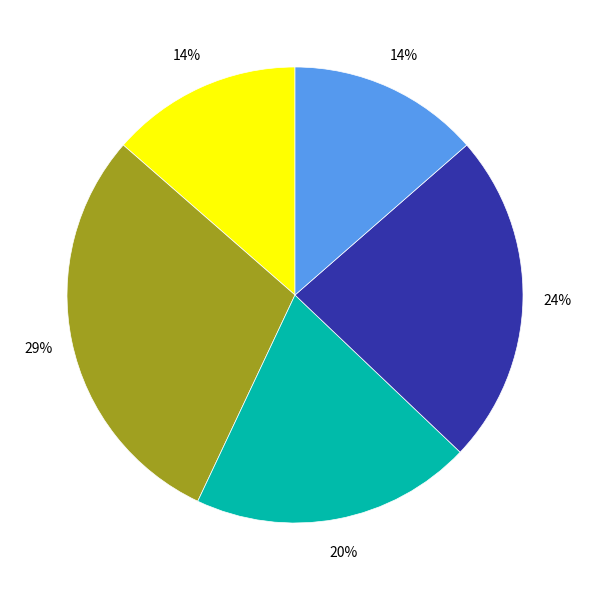

Is there any slice that represents more than half of the pie?

No